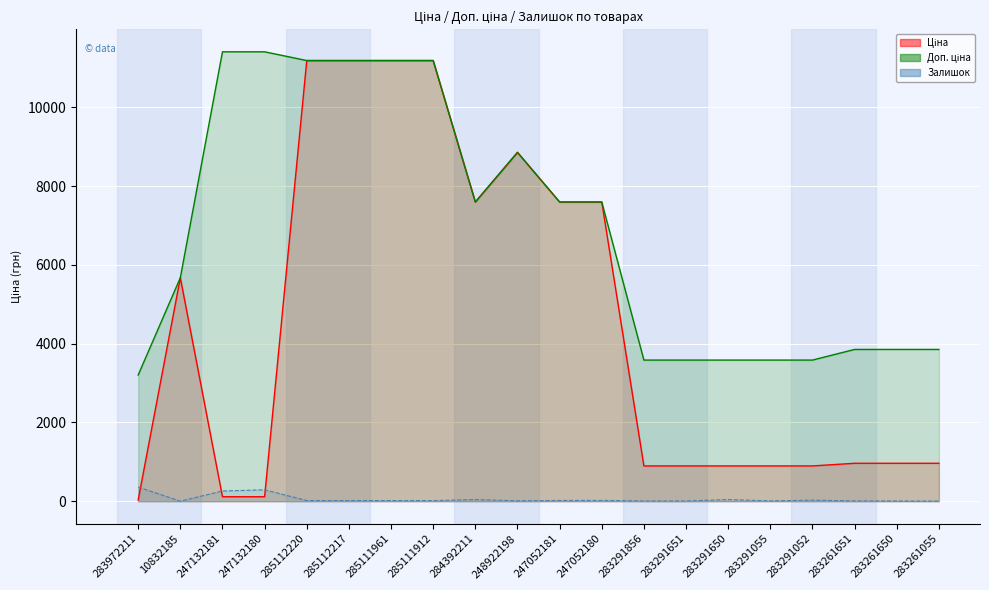

True or false: Залишок and Ціна cross at least once.

True